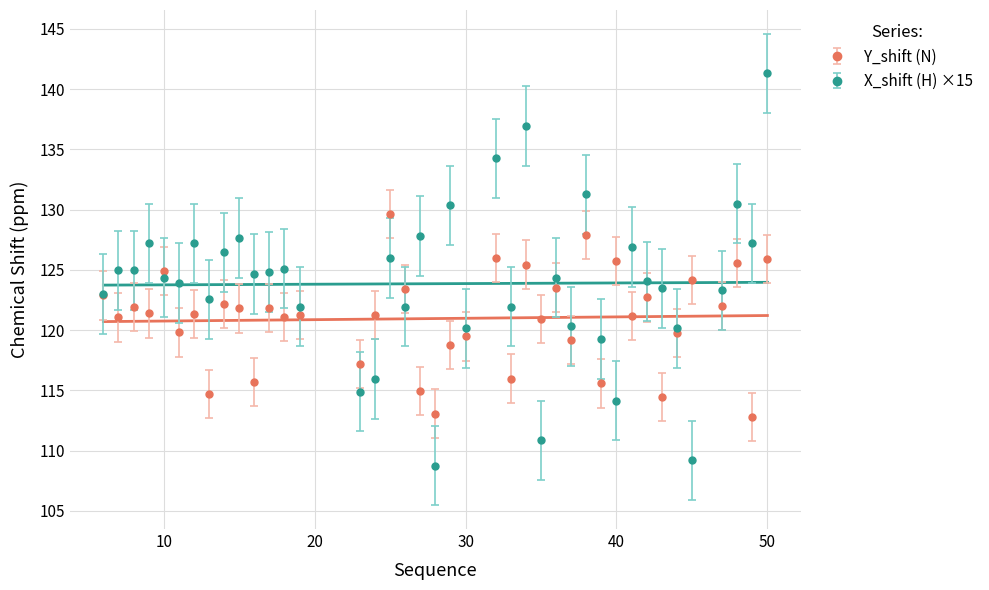

Rank the categories by X_shift value from highest to lowest.

50, 34, 32, 38, 48, 29, 27, 15, 9, 12, 49, 41, 14, 25, 18, 7, 8, 17, 16, 10, 36, 42, 11, 43, 47, 6, 13, 19, 26, 33, 37, 30, 44, 39, 24, 23, 40, 35, 45, 28